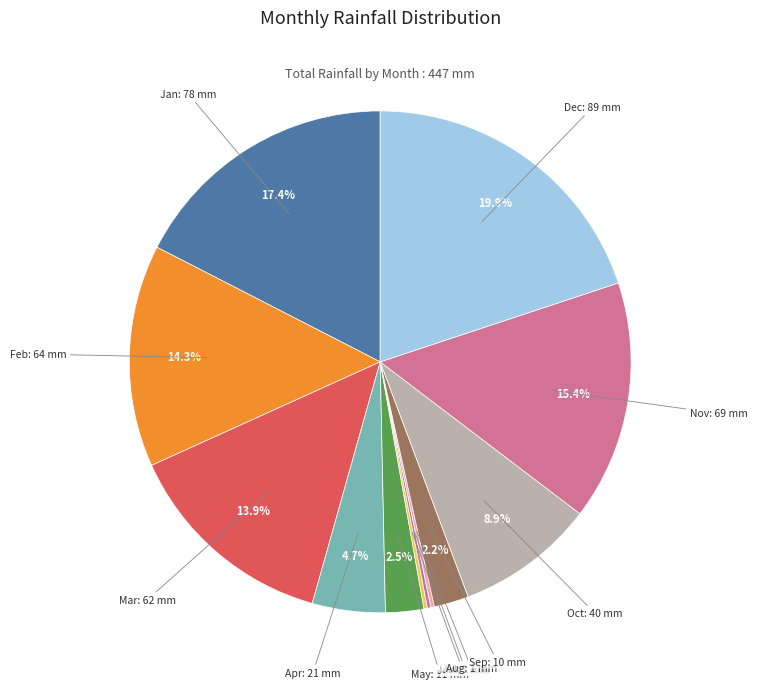

To the nearest percent, what percentage of the pie is Dec?

20%